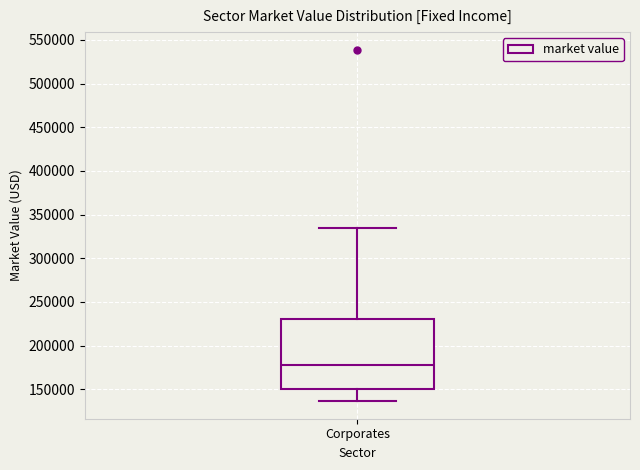

Transcribe this box plot: give where the median line is, the range the box spans, and where the two whiskers end, as read against the y-axis. The values are not printed on the chart, so give them approximately, as read against the axis.

median 175000, box 150000 to 230000, whiskers 135000 to 335000